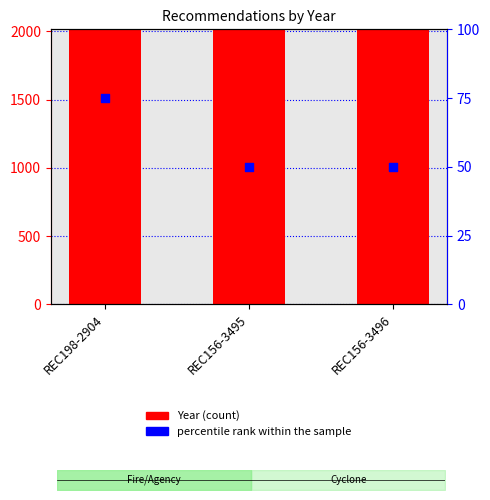

Which series contains the highest Y value?

Year